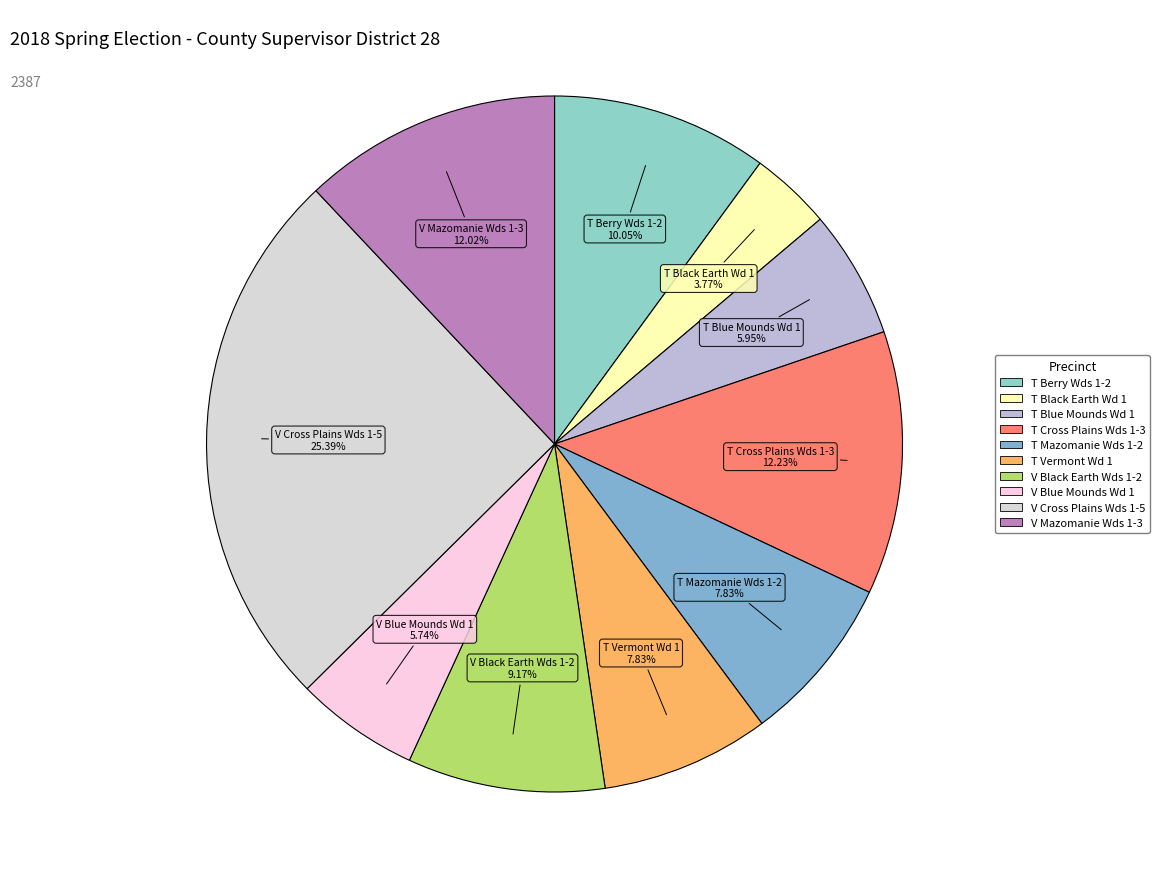

Combined, what portion of the pie is T Vermont Wd 1 and T Berry Wds 1-2?

17.9%